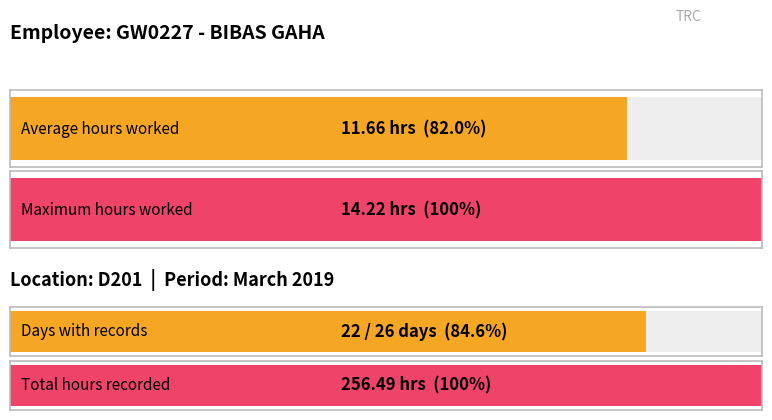

The value at 17 is 2.4. True or false?

False